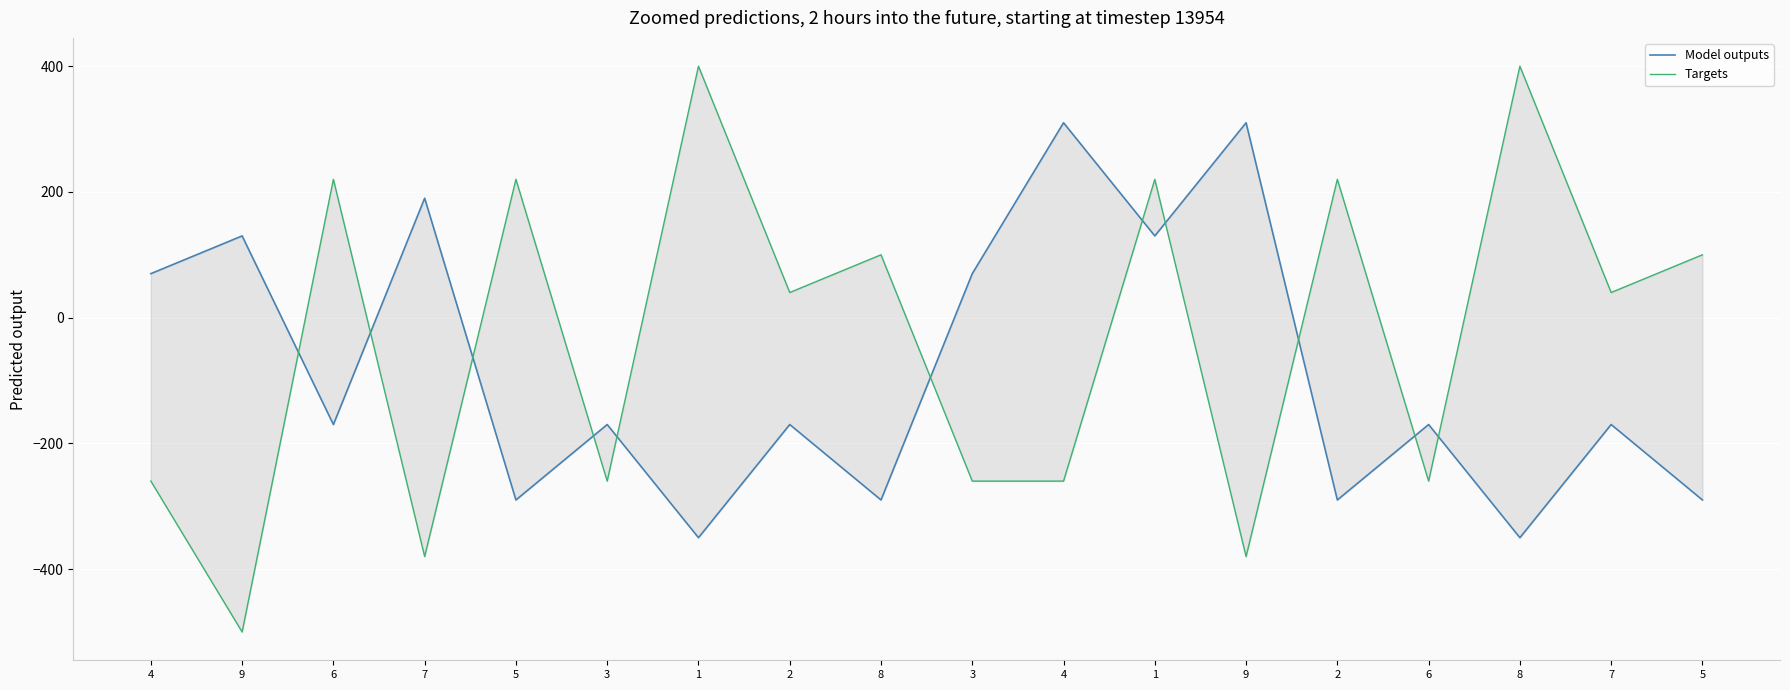

After their last crossing, which series has the higher values: Targets or Model outputs?

Targets